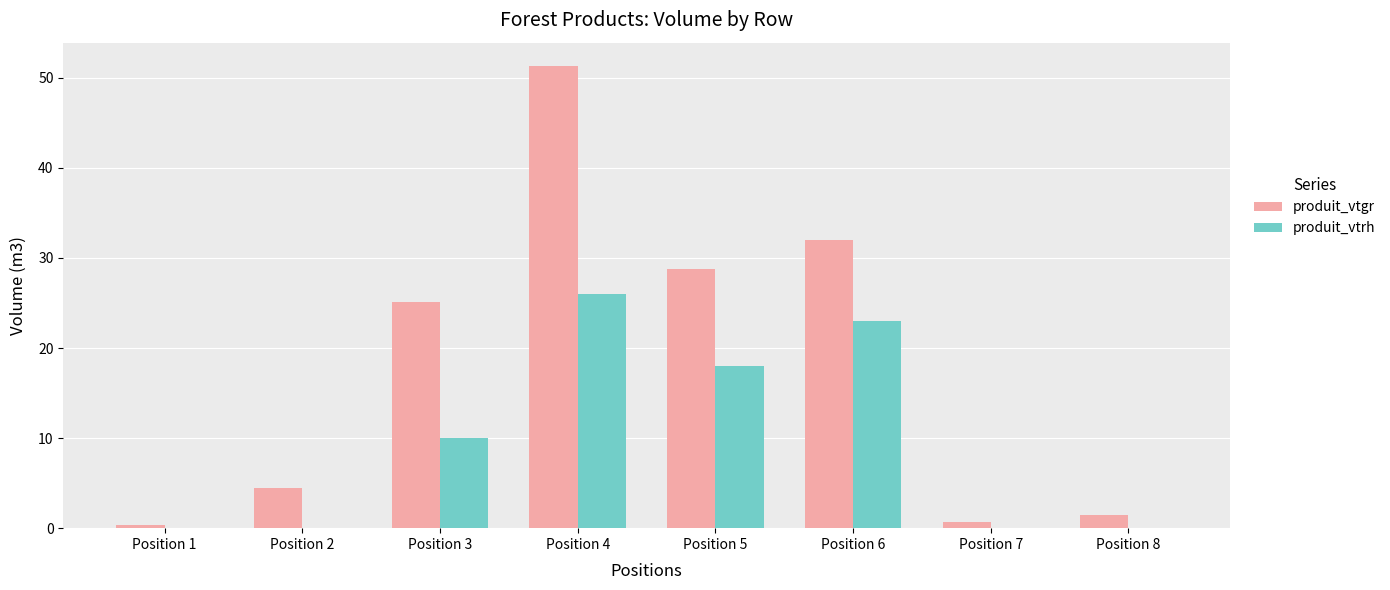

What is the maximum value for produit_vtrh?

26.0